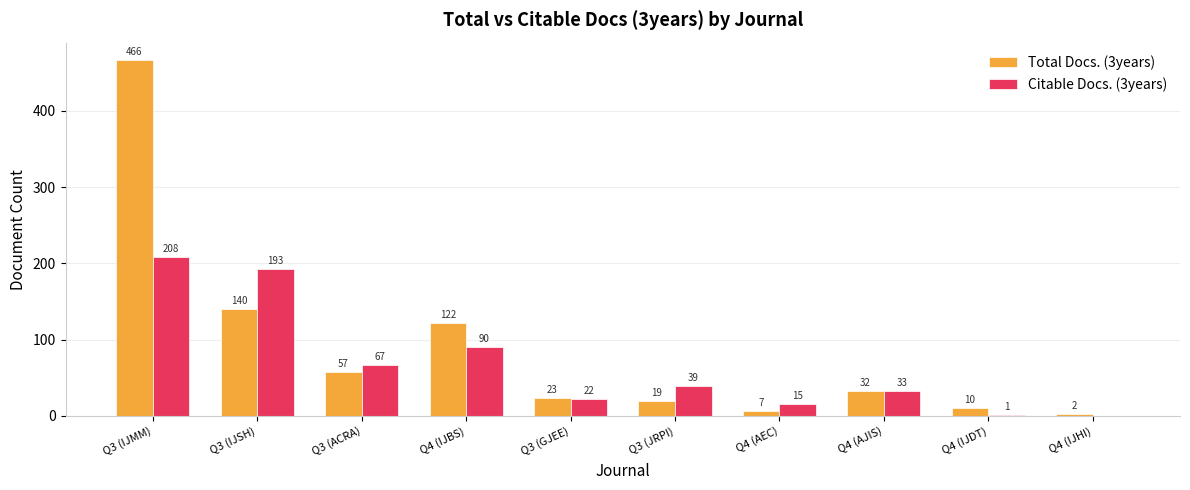

Read the Citable Docs. (3years) value at Q4 (IJDT).

1